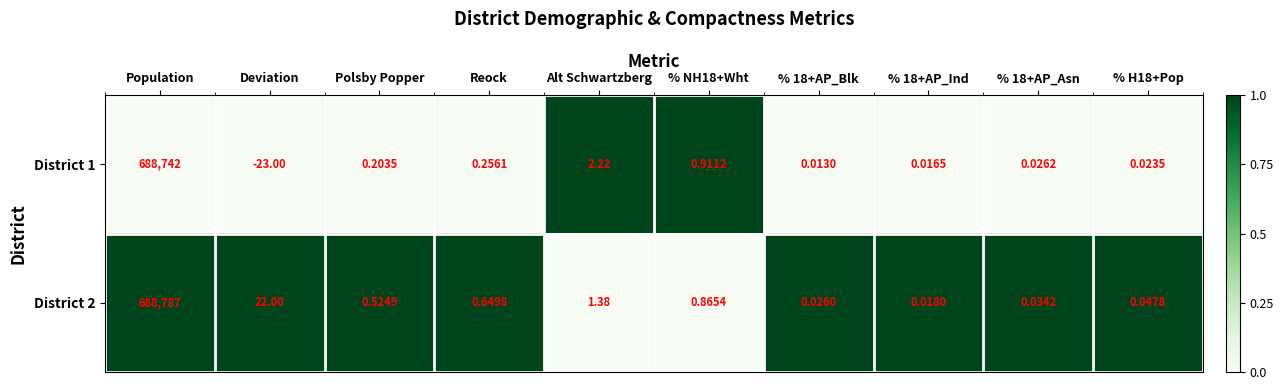

Between Polsby Popper and Reock, which series saw the biggest shift?

District 2